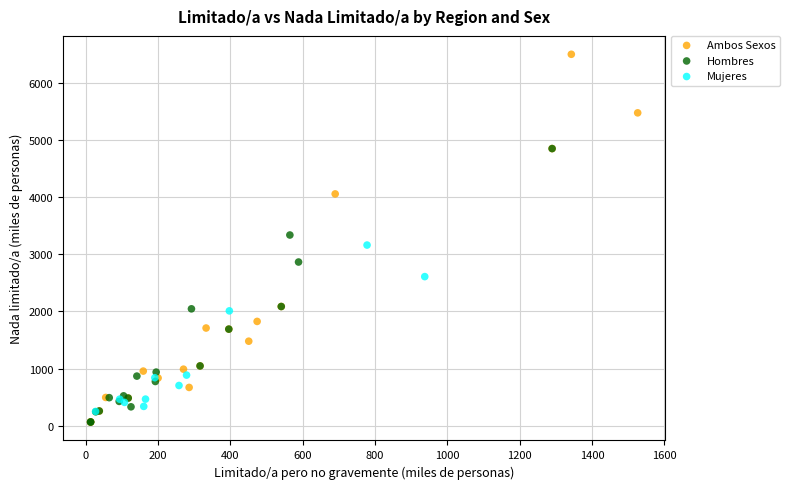

Which series reaches the maximum Y coordinate?

Ambos Sexos